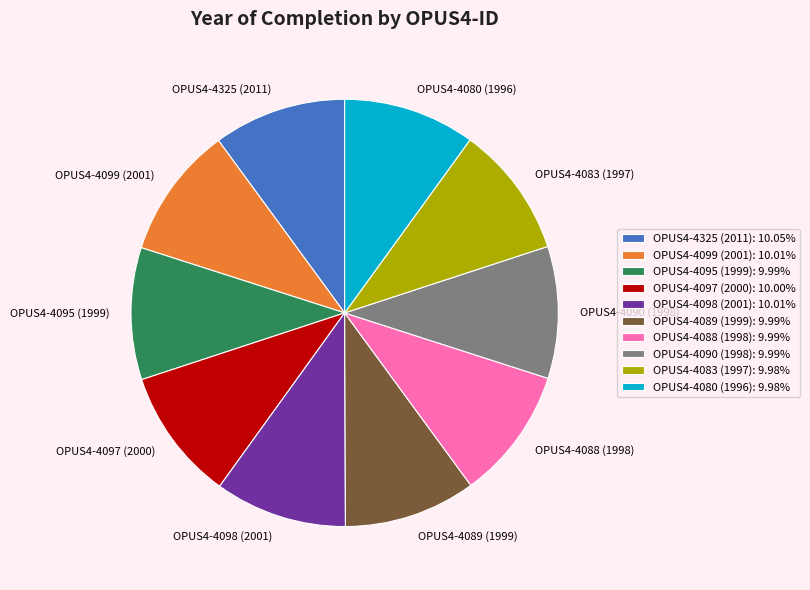

What is the ratio of the value at OPUS4-4098 (2001) to the value at OPUS4-4099 (2001)?

1.0